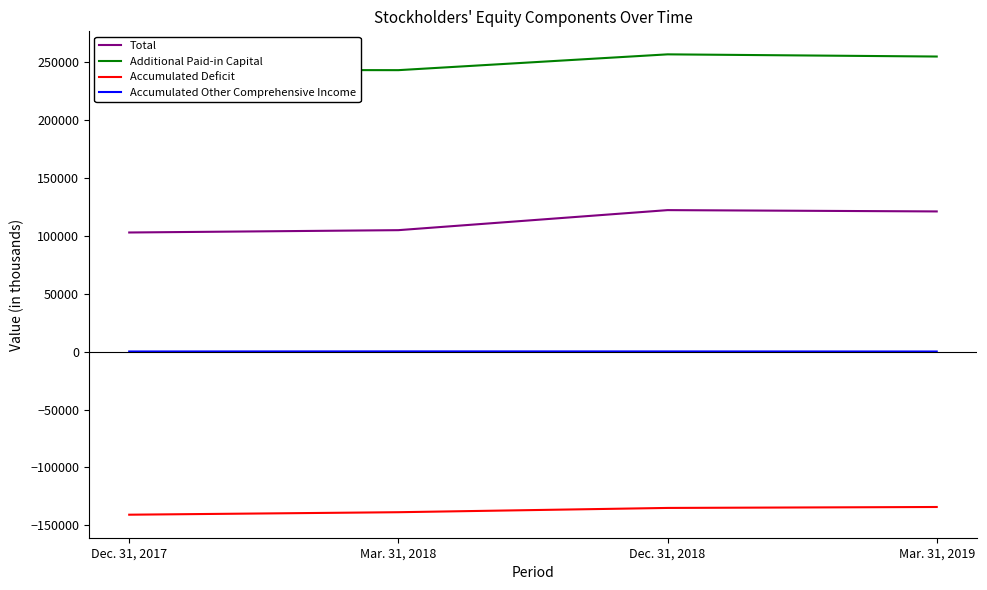

Rank the series at Mar. 31, 2018 from lowest to highest value.

Accumulated Deficit, Accumulated Other Comprehensive Income, Total, Additional Paid-in Capital